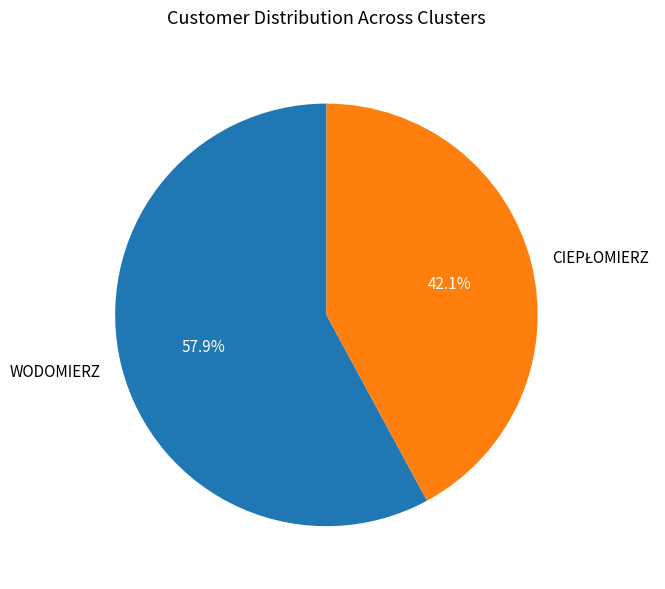

What is the largest slice in the pie chart?

WODOMIERZ